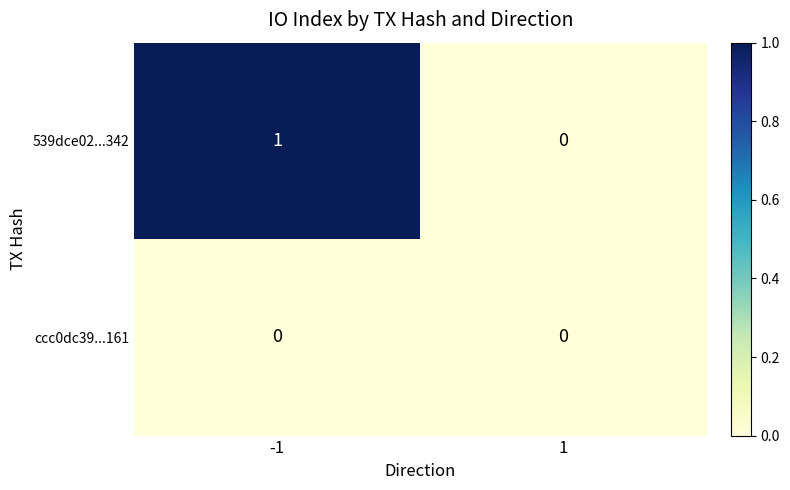

Which label corresponds to the largest value in the chart?

-1